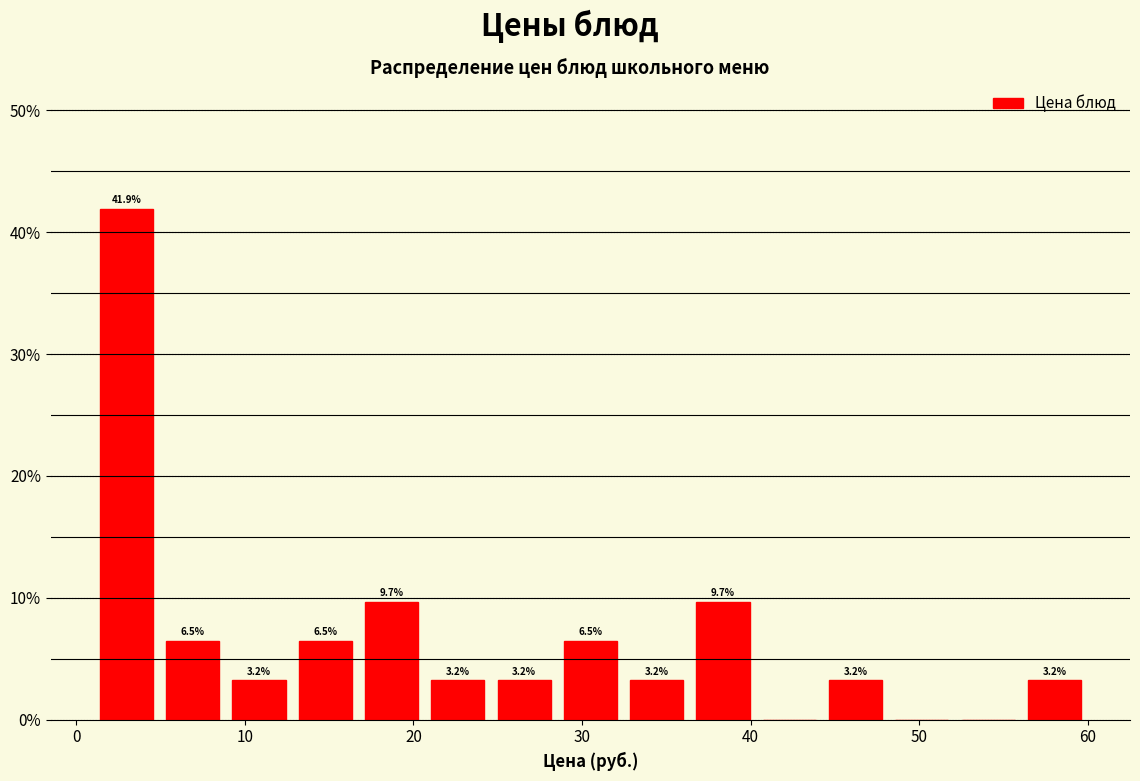

Around what value on the x-axis is the tallest bar? Give the approximate position of its centre, as read against the axis.

3